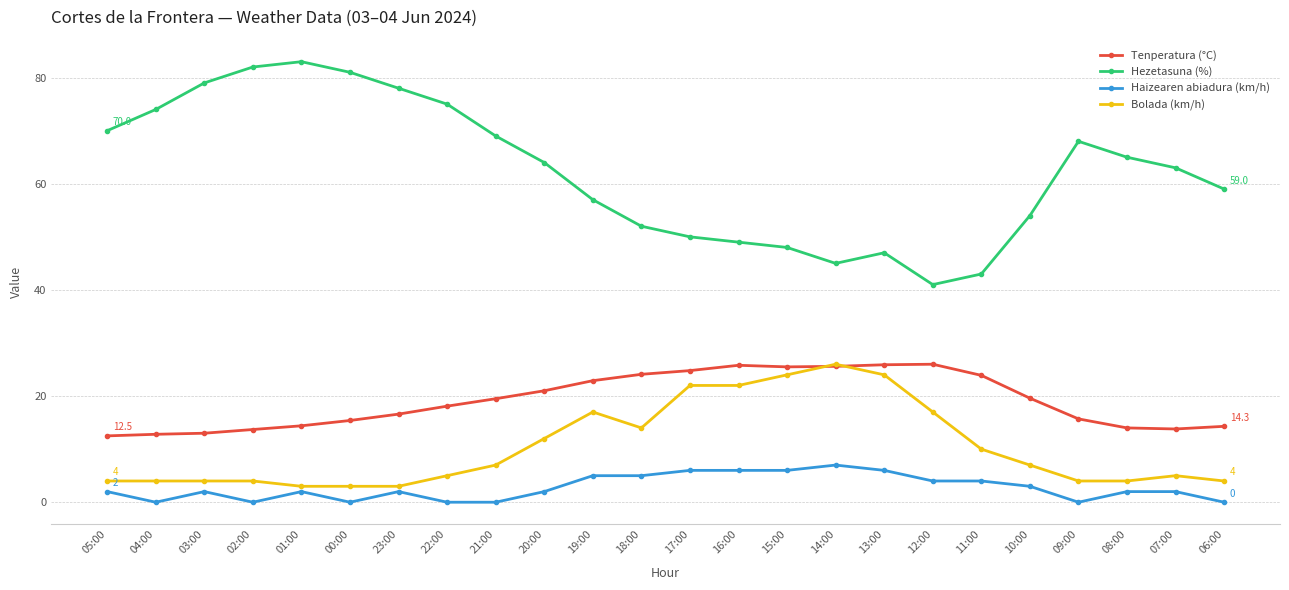

True or false: Tenperatura (°C) and Haizearen abiadura (km/h) intersect in this chart.

False